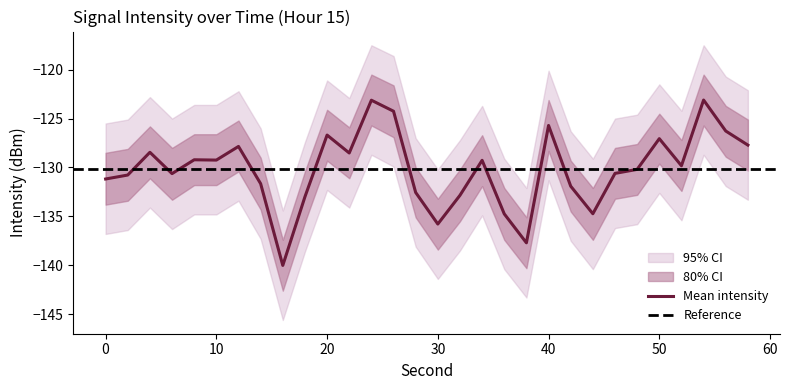

True or false: intensity_lower1 and intensity_upper1 cross at least once.

False